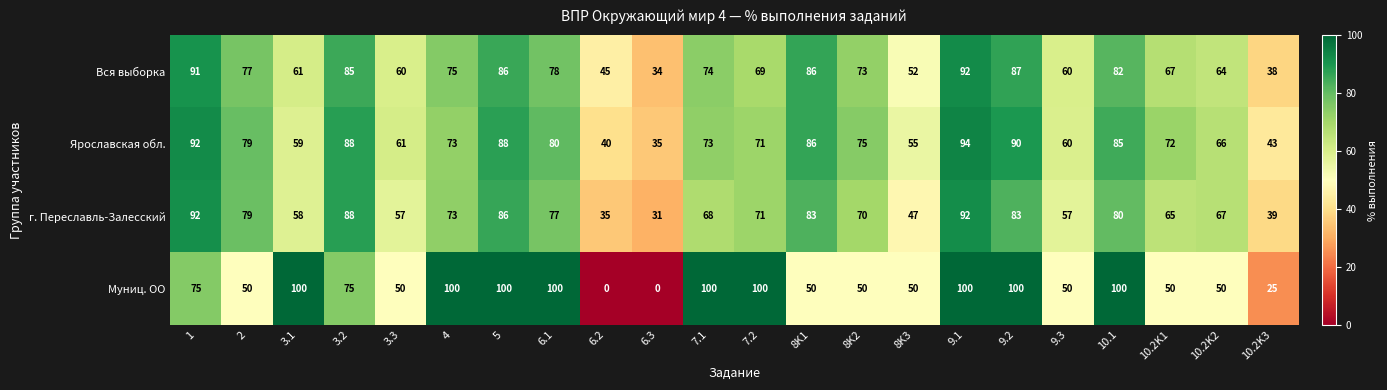

The Ярославская обл. series shows 90 at 9.2. True or false?

True